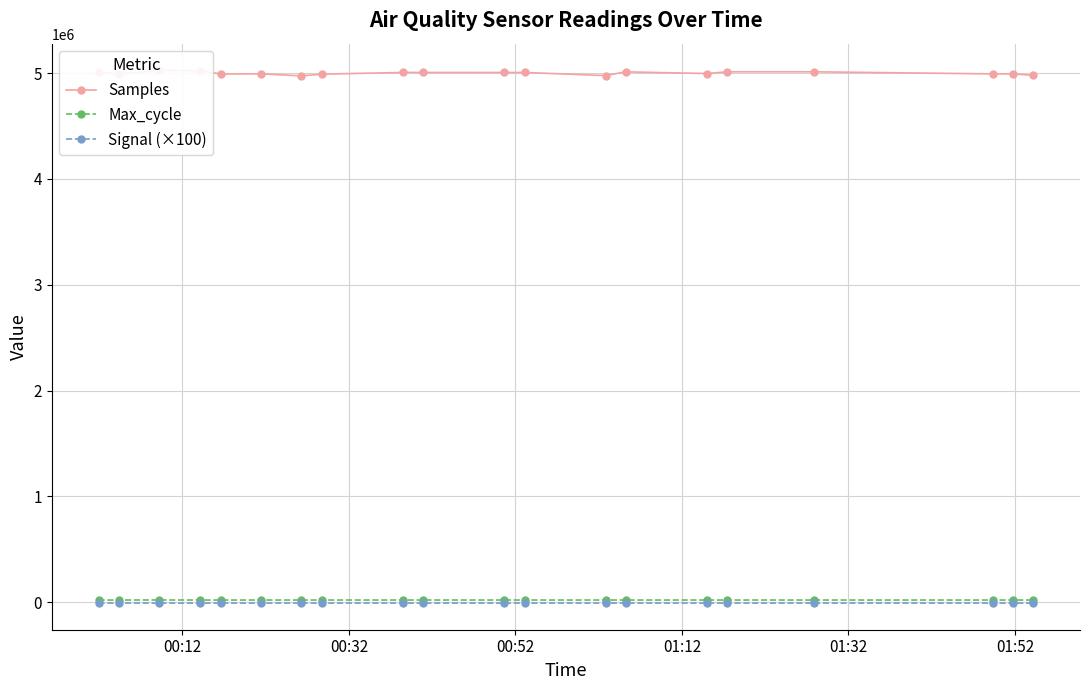

True or false: Max_cycle has more than 0 points higher than both neighbors.

True